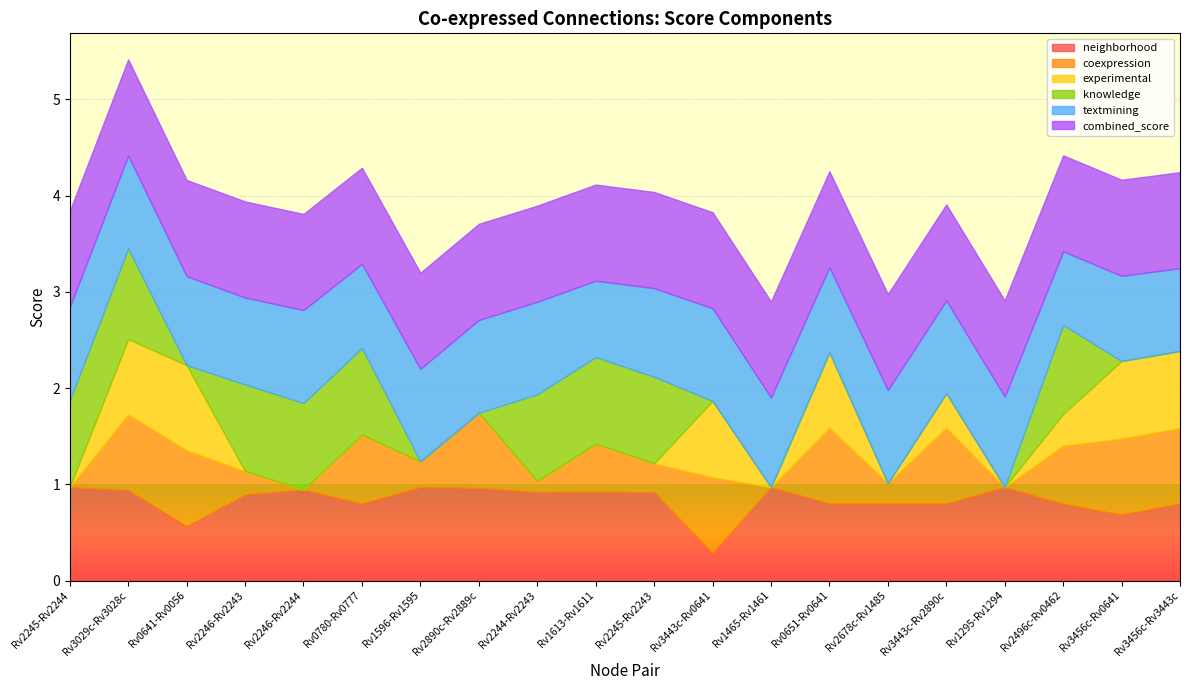

Is it true that combined_score equals 1.3 at Rv1295-Rv1294?

False